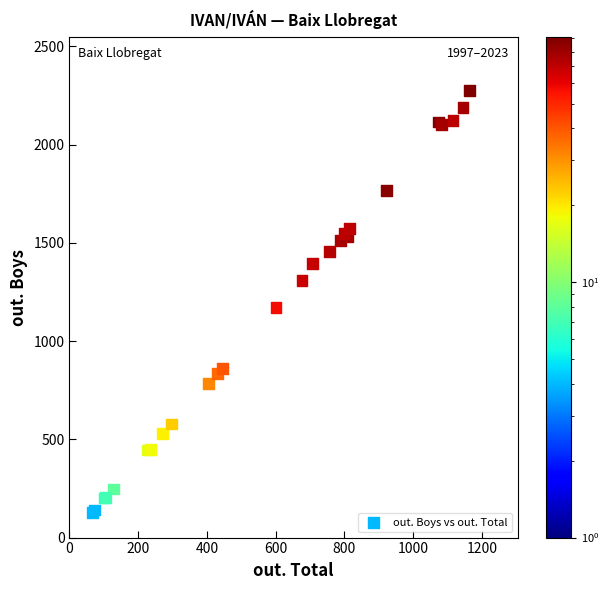

What Y value in the scatter plot is closest to 1201?

1169